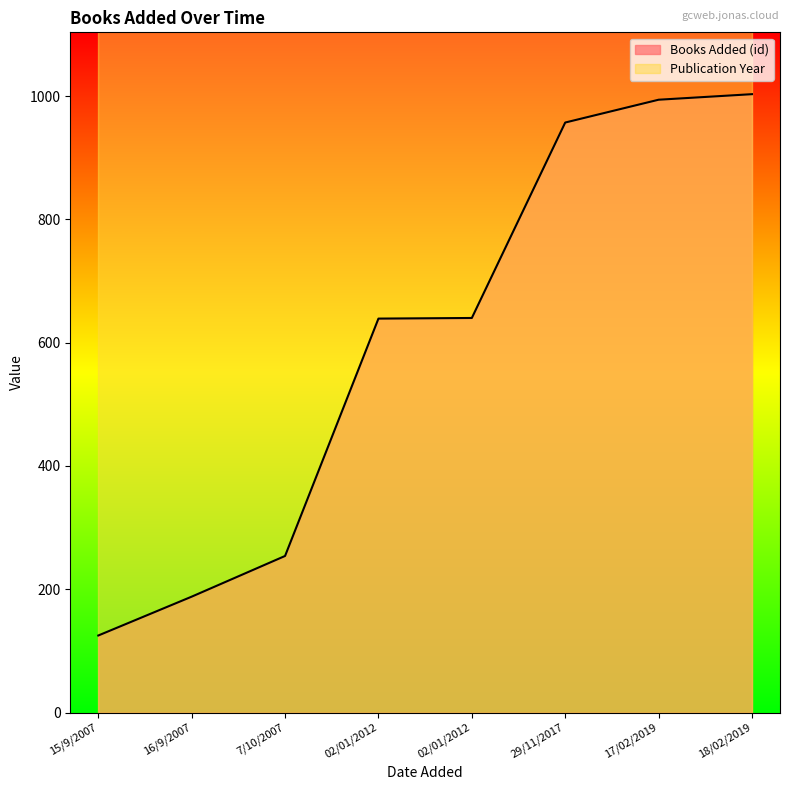

Count the number of data series in this chart.

2